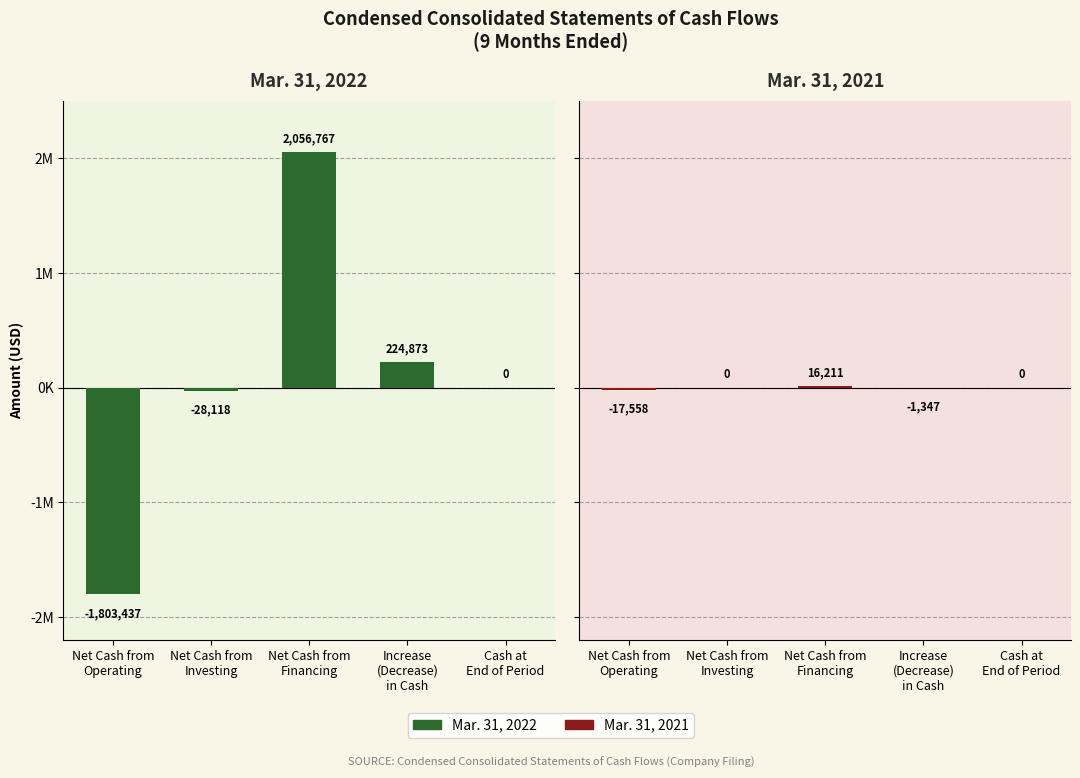

What is the approximate value of Mar. 31, 2021 at Net Cash from
Financing, to the nearest 50?

16200